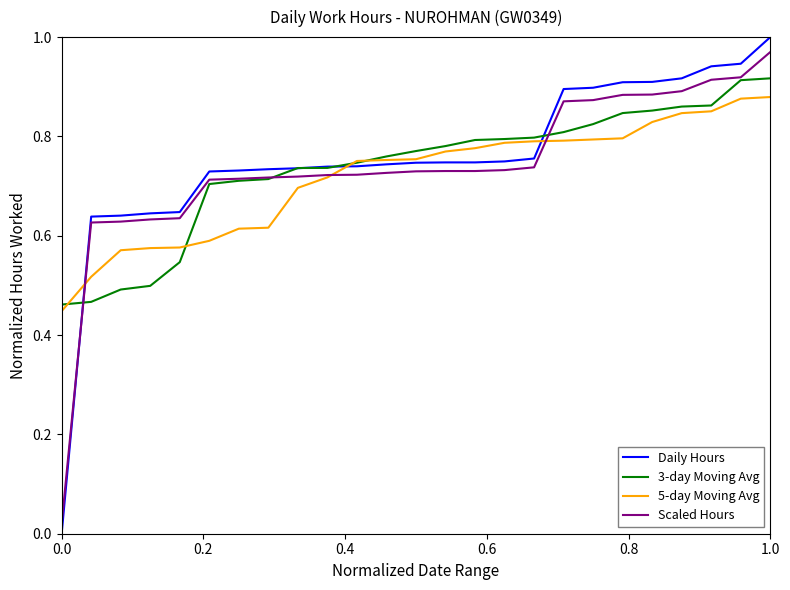

Which series has the widest spread of values?

Daily Hours